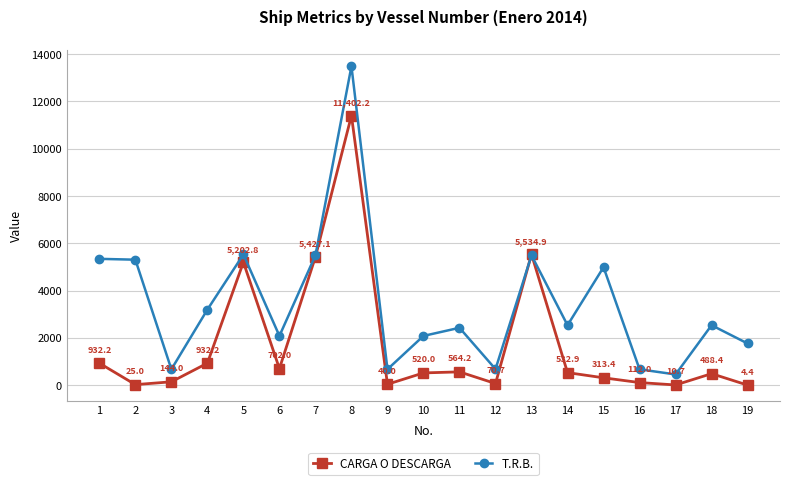

What is the difference between the maximum and minimum values in the CARGA O DESCARGA series?

11397.9